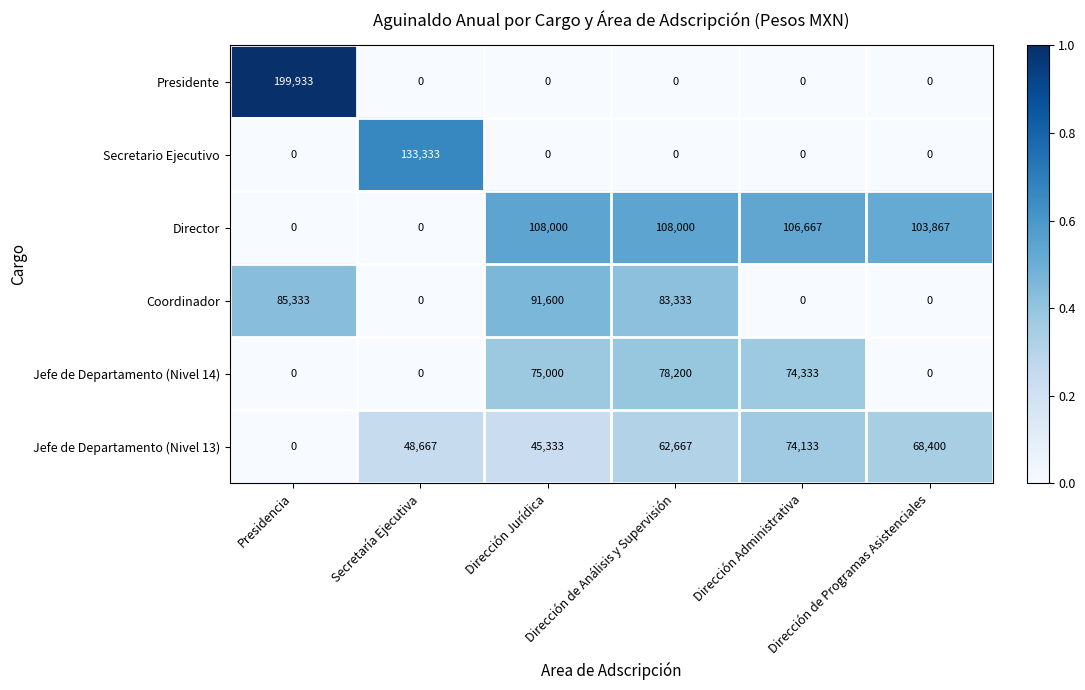

Which series has the largest total across all categories?

Director